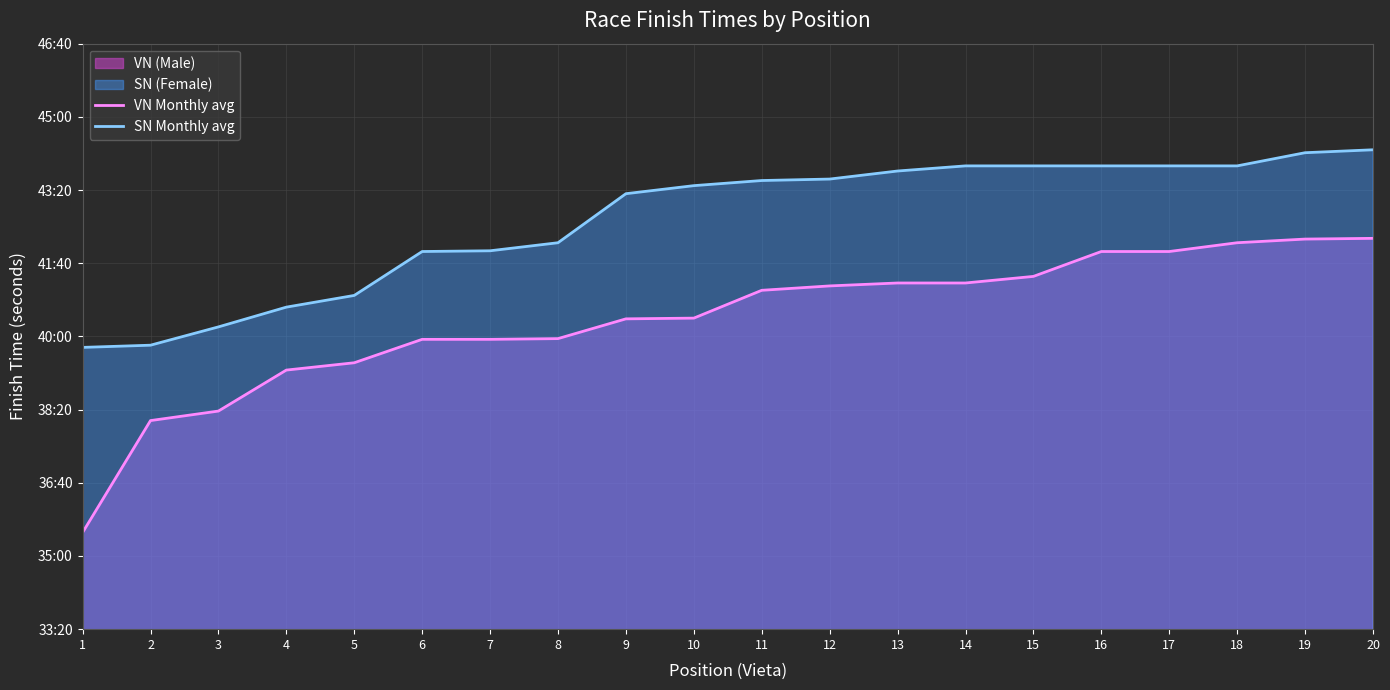

What is the highest value of the VN Monthly avg series?

2534